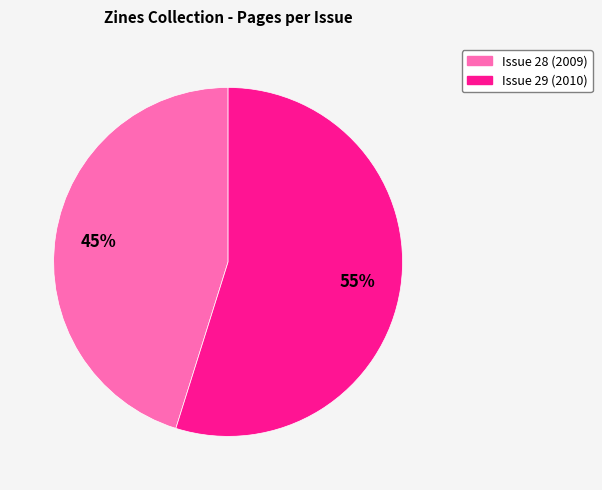

Is it true that Issue 29 (2010) is 55% of the pie?

True